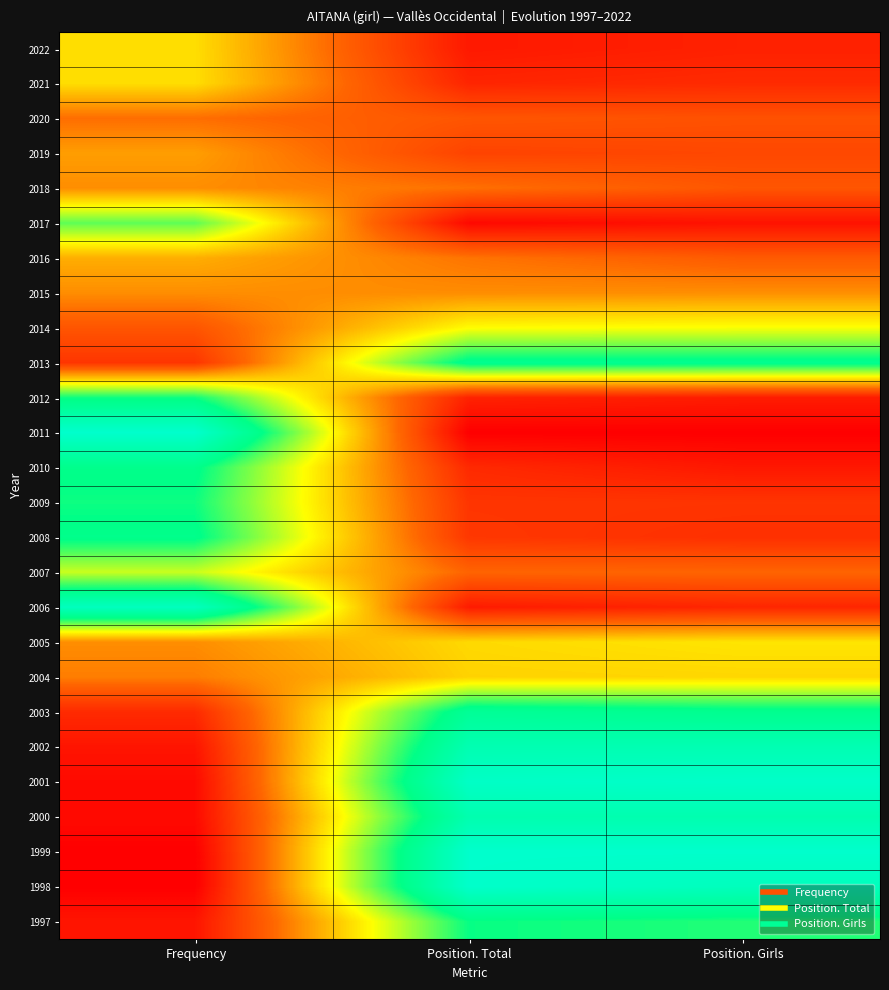

List the series in order of their peak value, highest first.

1999, 2011, 1998, 2001, 2006, 2002, 2000, 2003, 2013, 2010, 2008, 1997, 2012, 2009, 2017, 2007, 2014, 2005, 2022, 2021, 2004, 2016, 2019, 2015, 2018, 2020